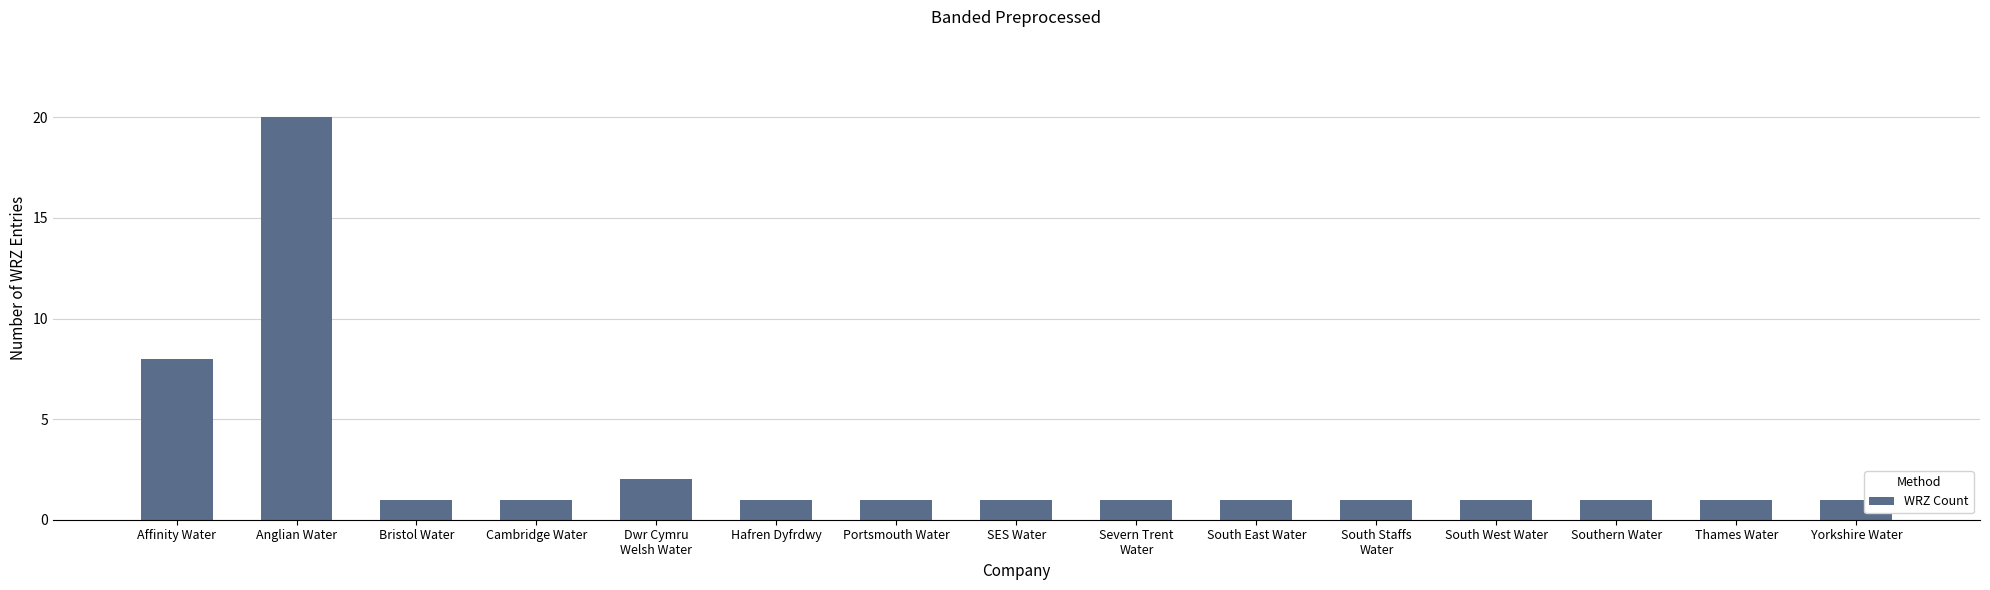

True or false: the data shows 0 at Yorkshire Water.

False